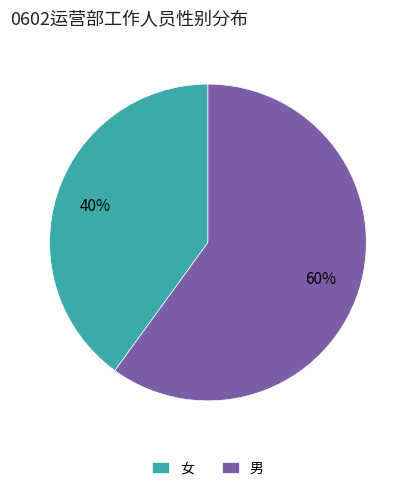

Does 男 account for over 50% of the chart?

Yes